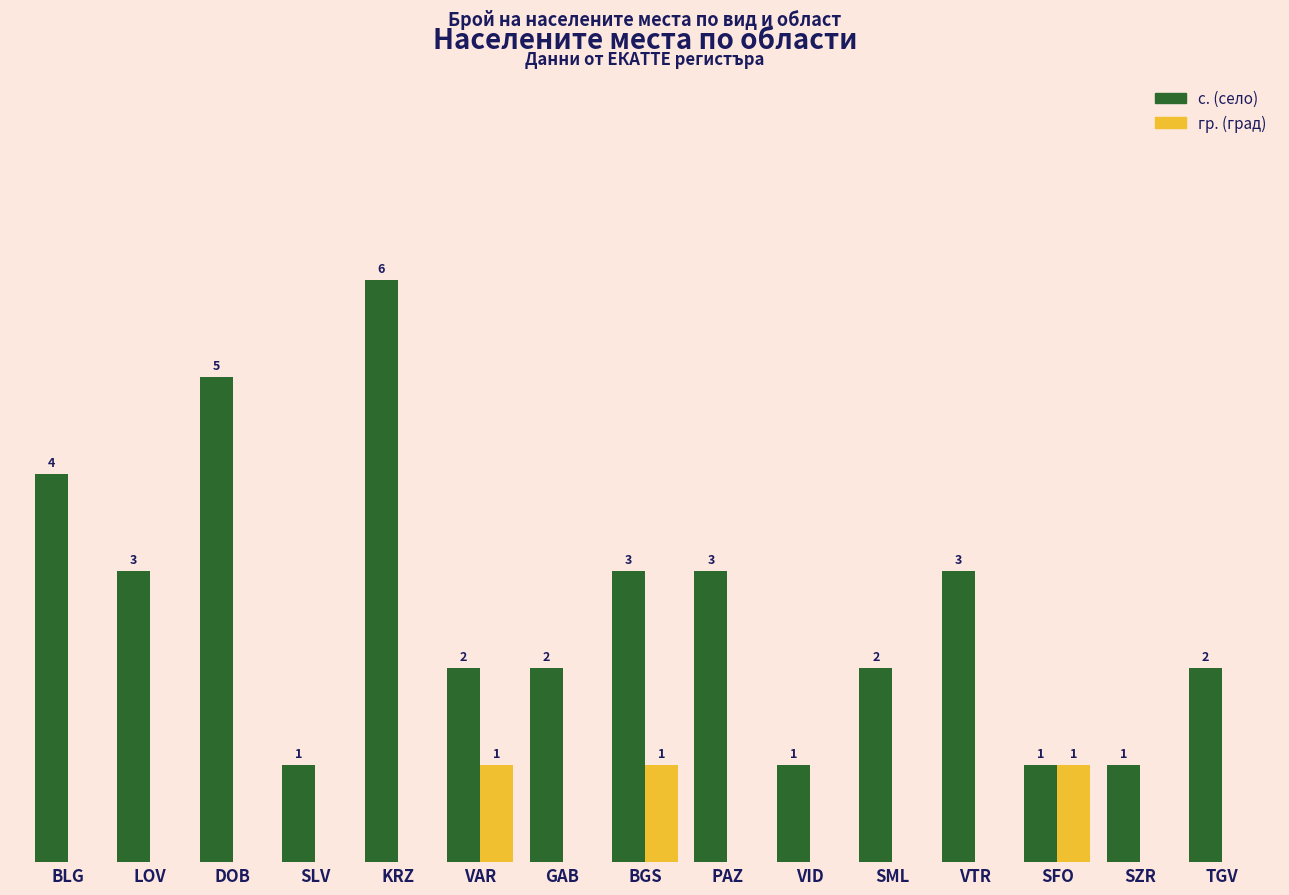

At which category is the sum across all series the highest?

KRZ